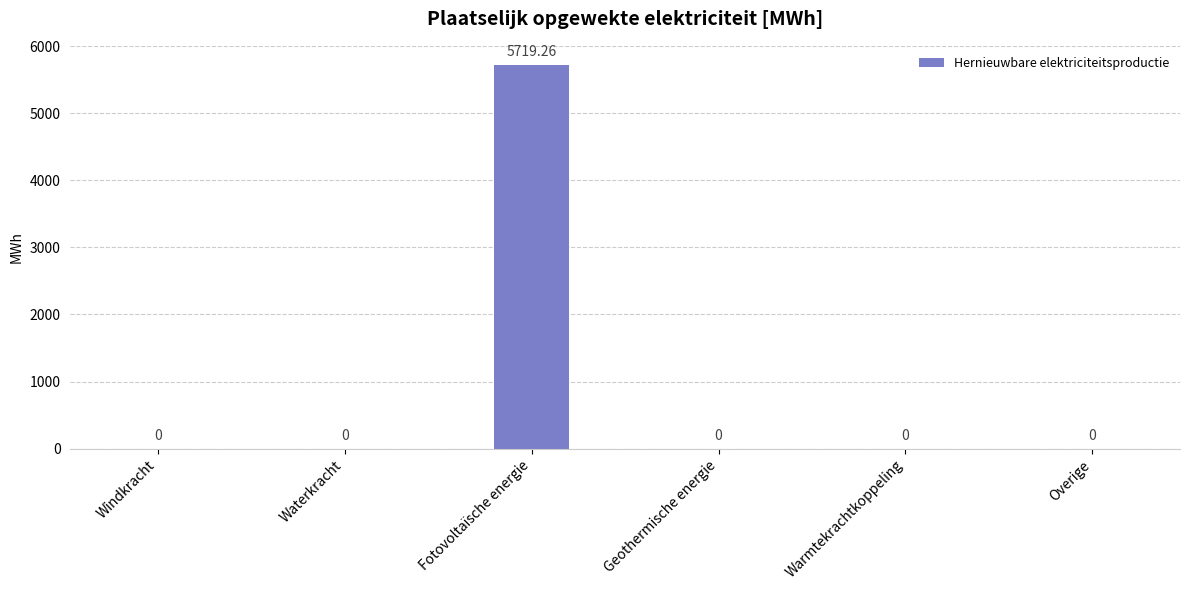

Which has a higher value, Warmtekrachtkoppeling or Fotovoltaïsche energie?

Fotovoltaïsche energie